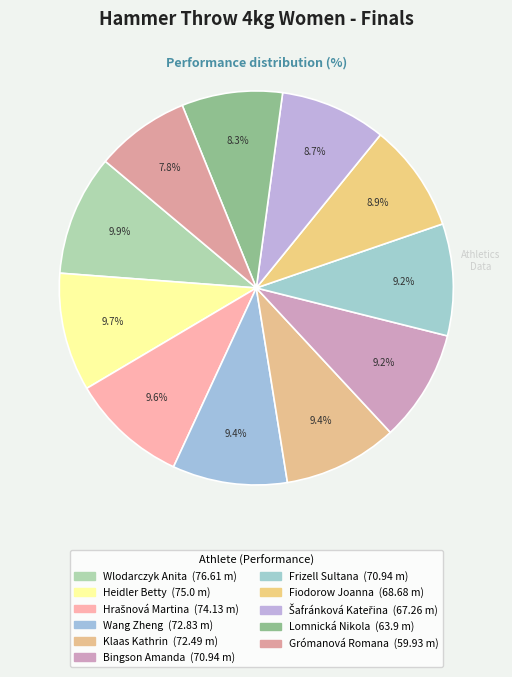

To the nearest percent, what is the combined percentage of Šafránková Kateřina and Hrašnová Martina?

18%